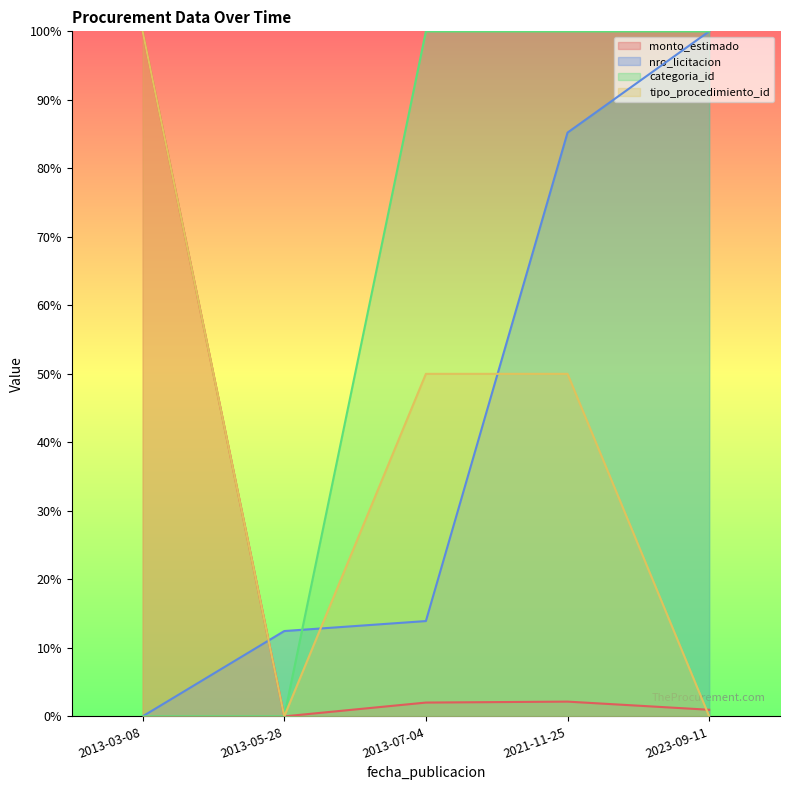

The categoria_id series shows 0.4 at 2023-09-11. True or false?

False